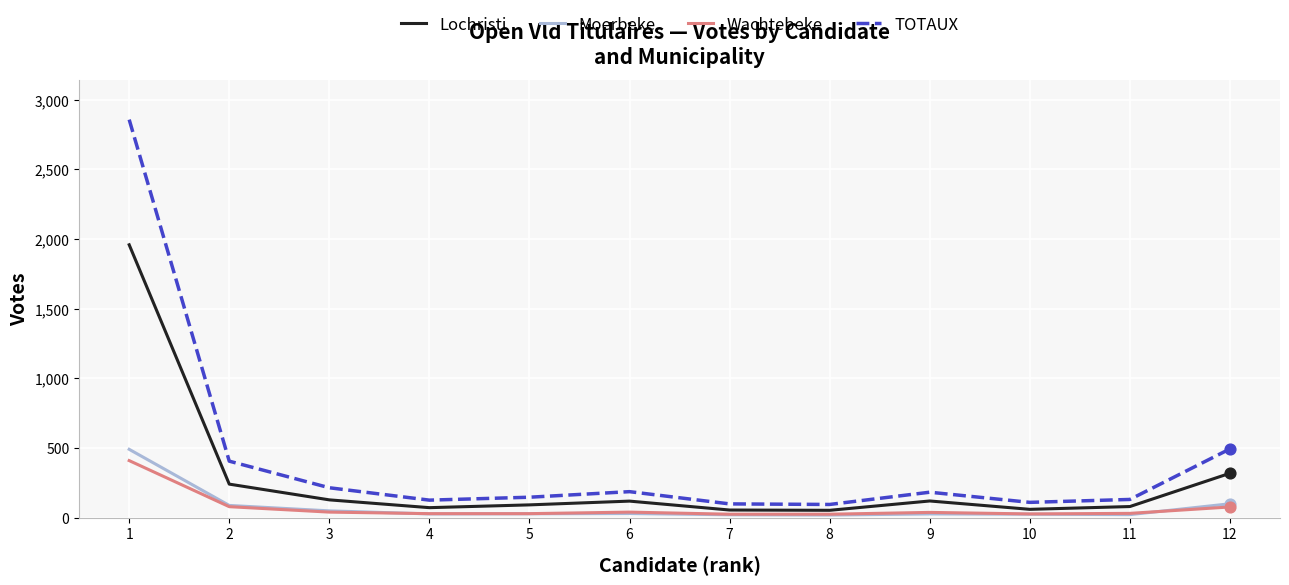

Which series has the largest range (max minus min)?

TOTAUX